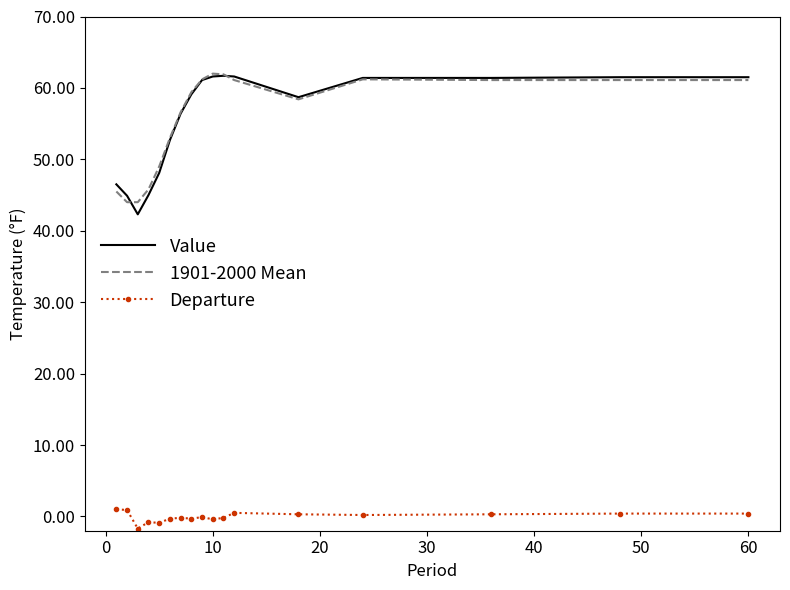

True or false: 1901-2000 Mean and Departure cross at least once.

False